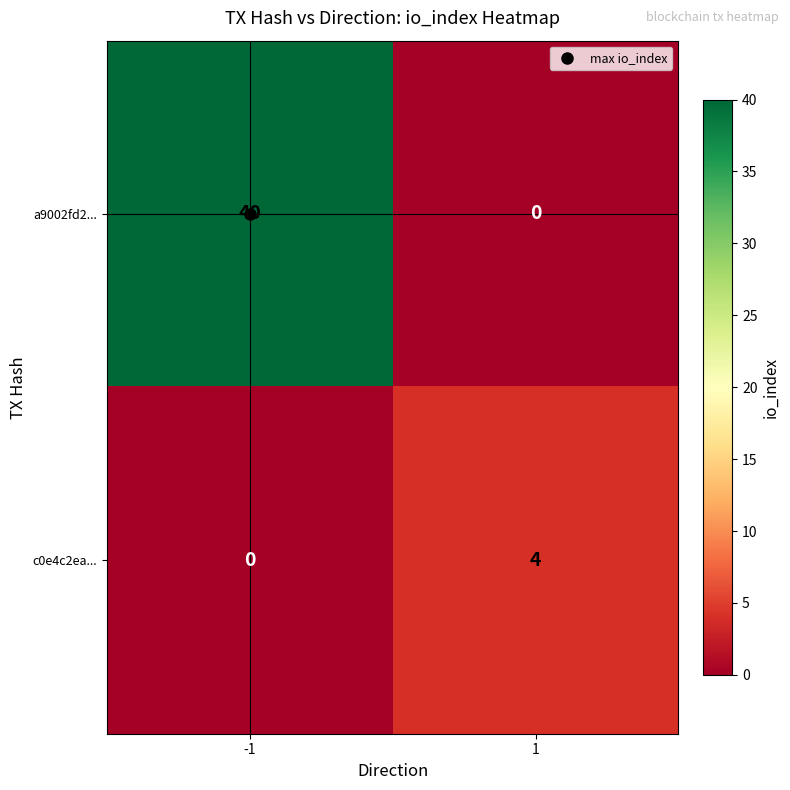

How many series are shown in this chart?

2